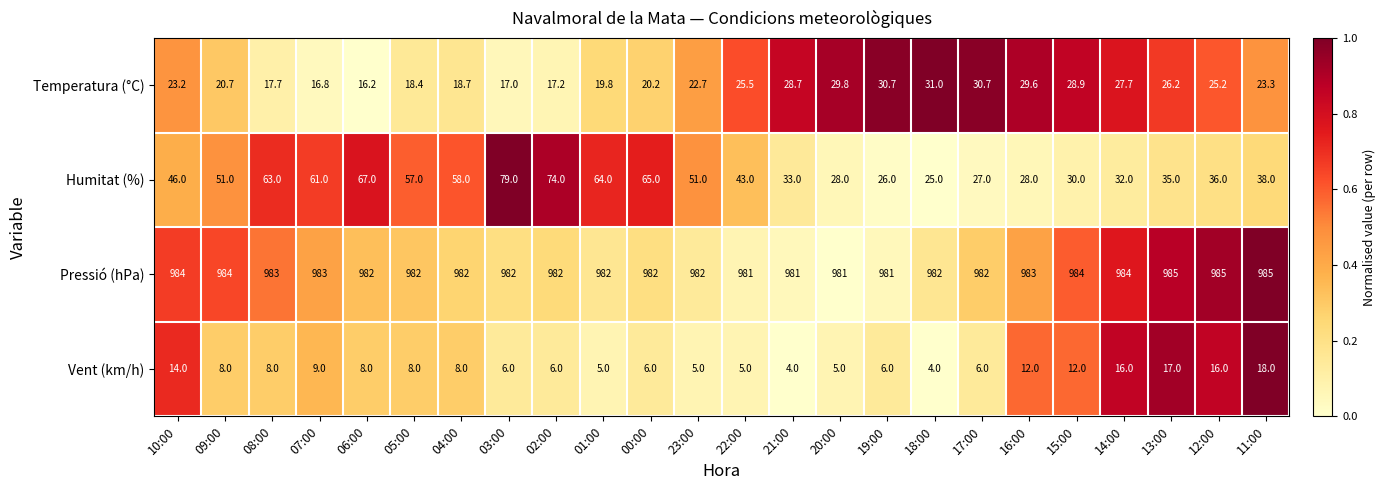

Count the number of categories in the chart.

24